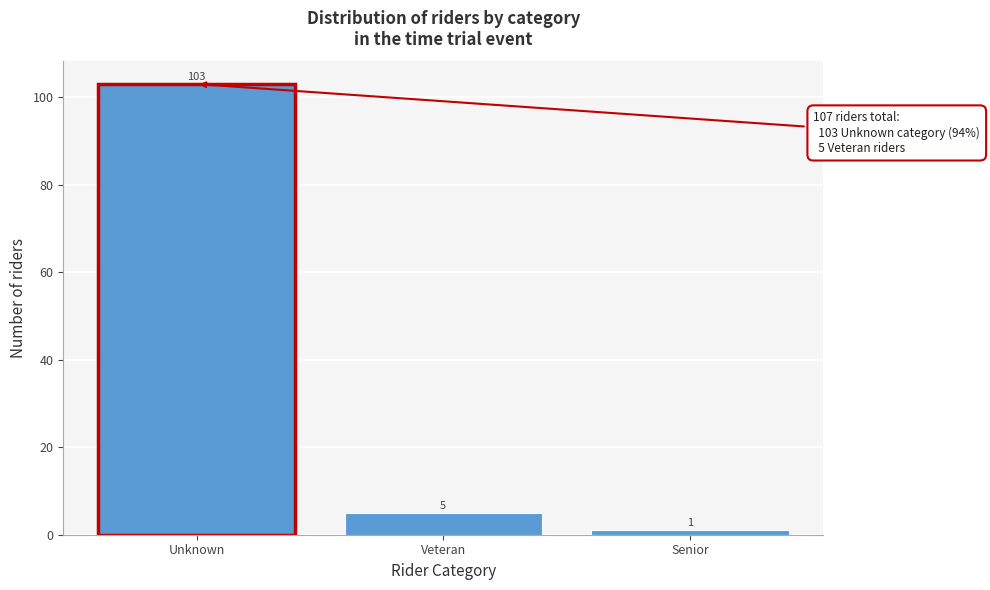

Reading left to right, what are all the values shown in this chart?

103	5	1